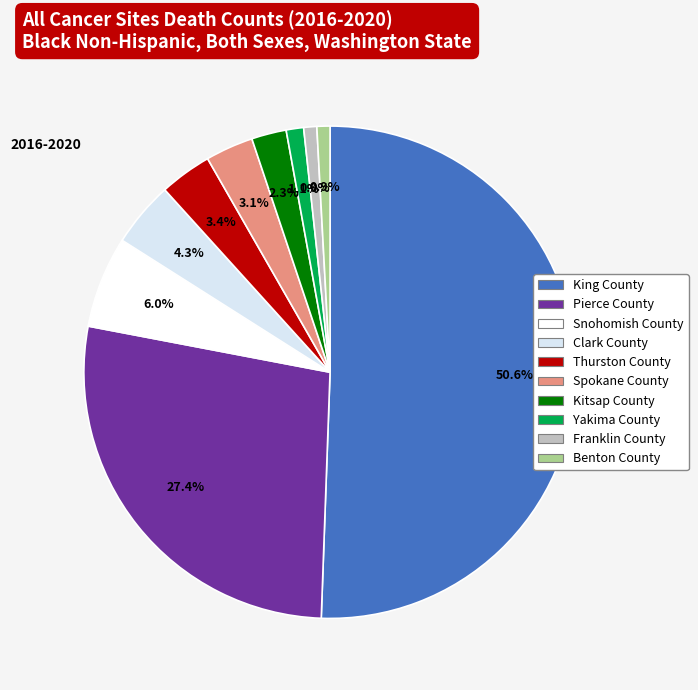

To the nearest percent, what is the combined percentage of Snohomish County and King County?

57%